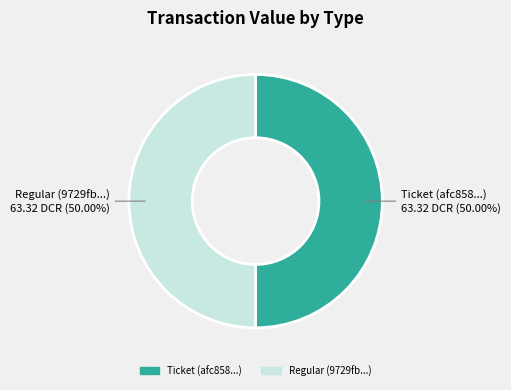

Is the sum of Ticket and Regular greater than half?

Yes